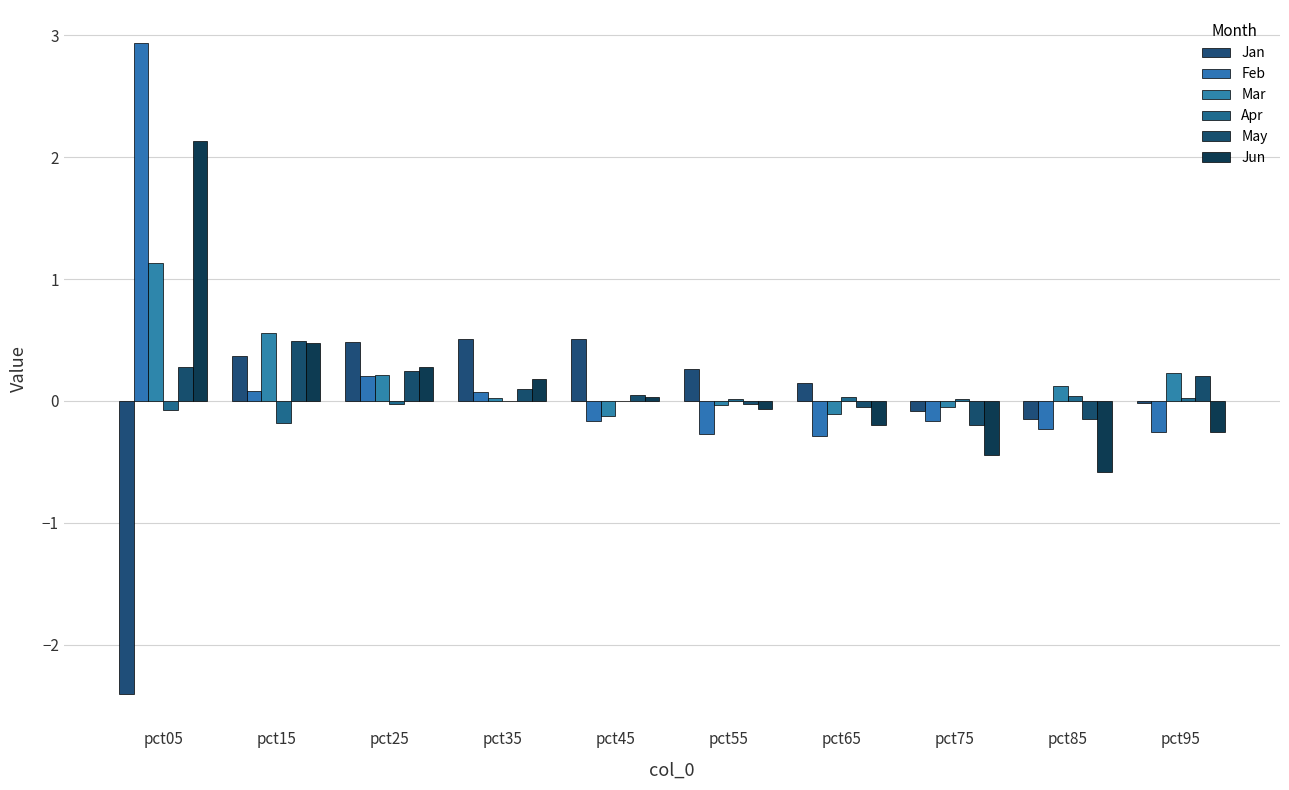

Rank the series at pct05 from lowest to highest value.

Jan, Apr, May, Mar, Jun, Feb